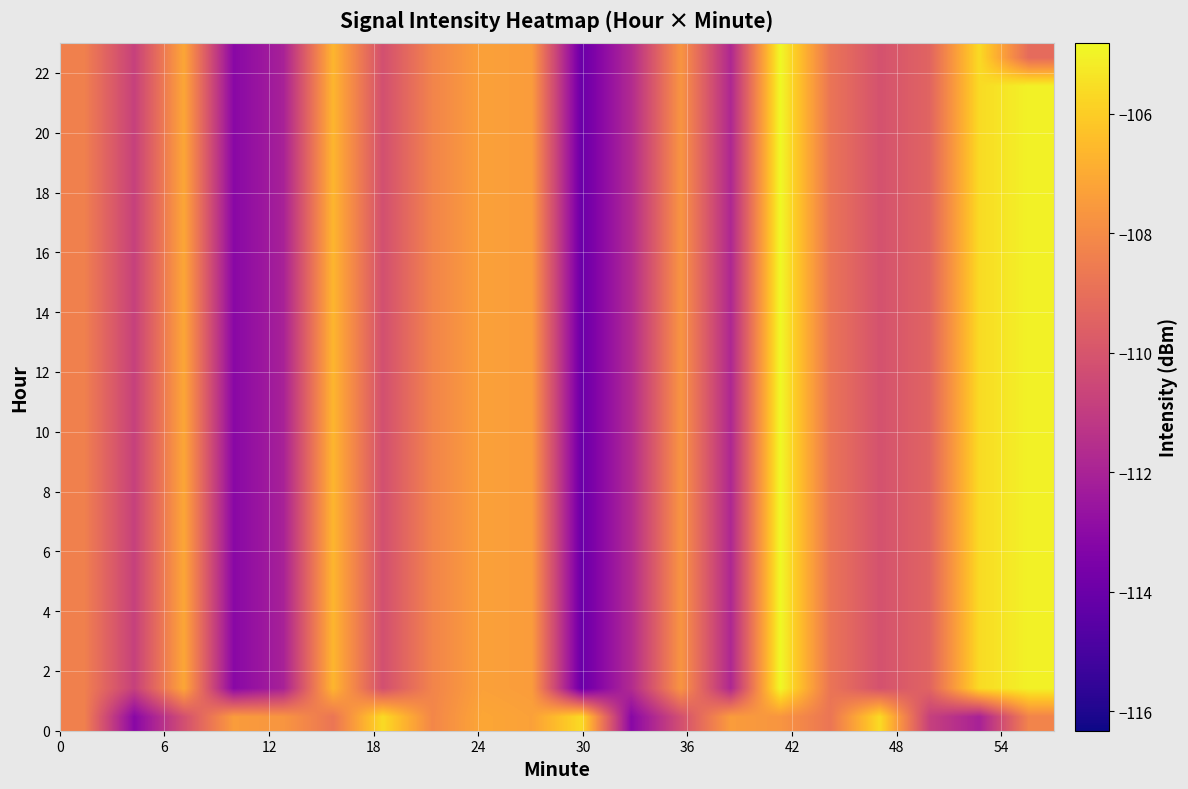

What is the maximum value shown in the chart?

-104.8